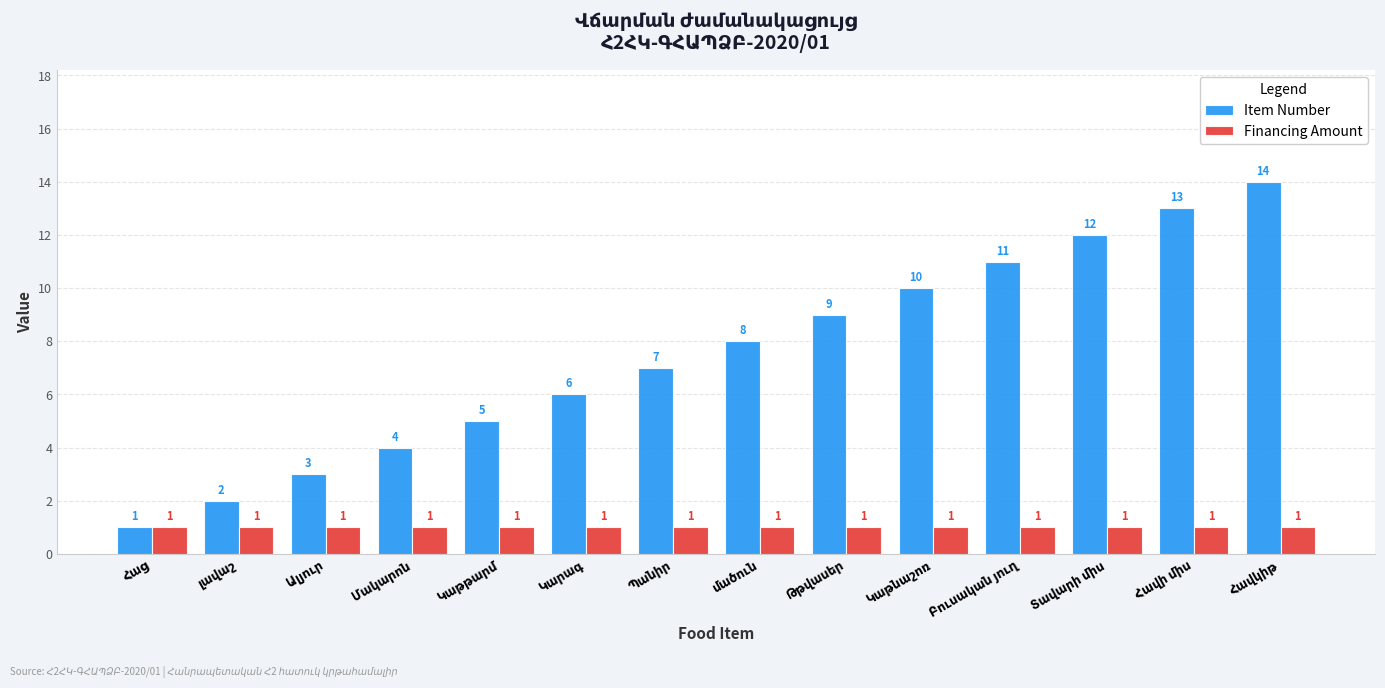

List the series in order of their overall mean, highest first.

Item Number, Financing Amount